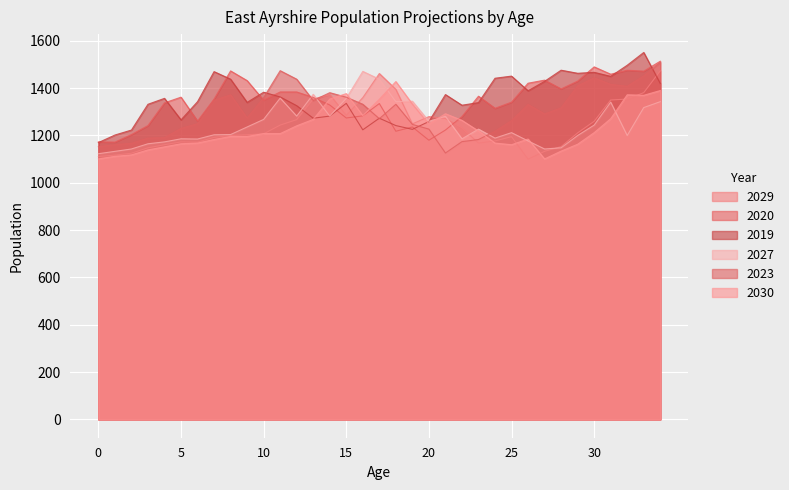

True or false: 2029 has a value of 1905 at 22.

False